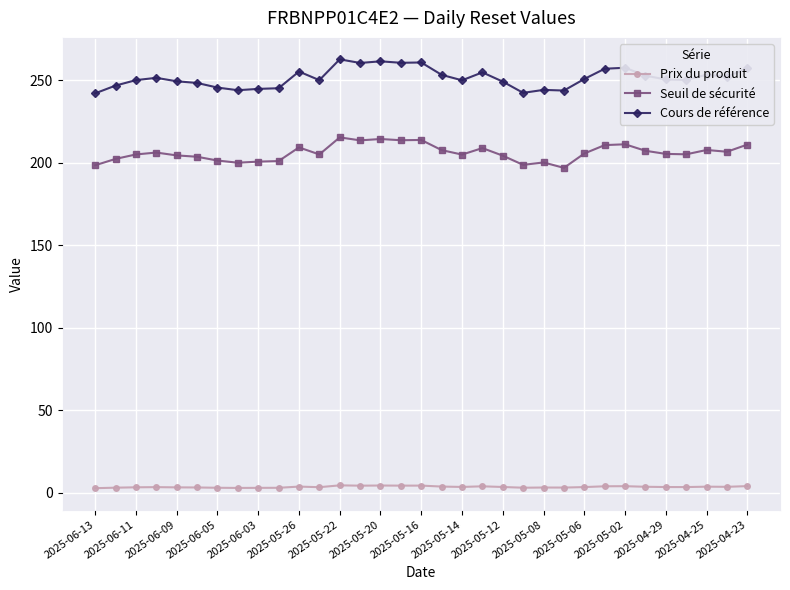

Which series has the largest total across all categories?

Cours de référence